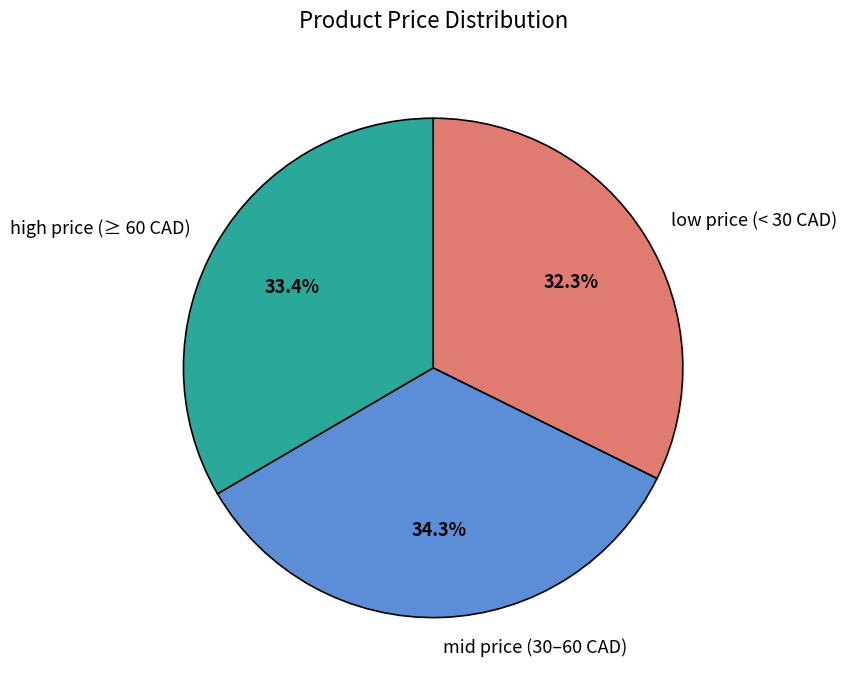

What is the smallest slice in the pie chart?

low price (< 30 CAD)